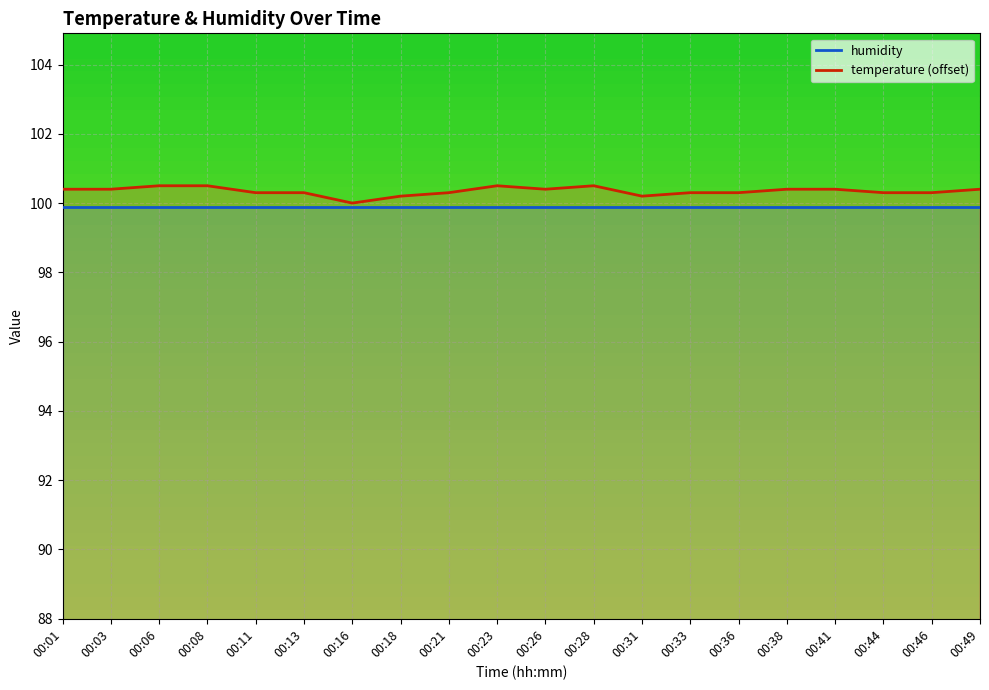

List the labels in order of value, smallest first.

00:16, 00:18, 00:31, 00:11, 00:13, 00:21, 00:33, 00:36, 00:44, 00:46, 00:01, 00:03, 00:26, 00:38, 00:41, 00:49, 00:06, 00:08, 00:23, 00:28